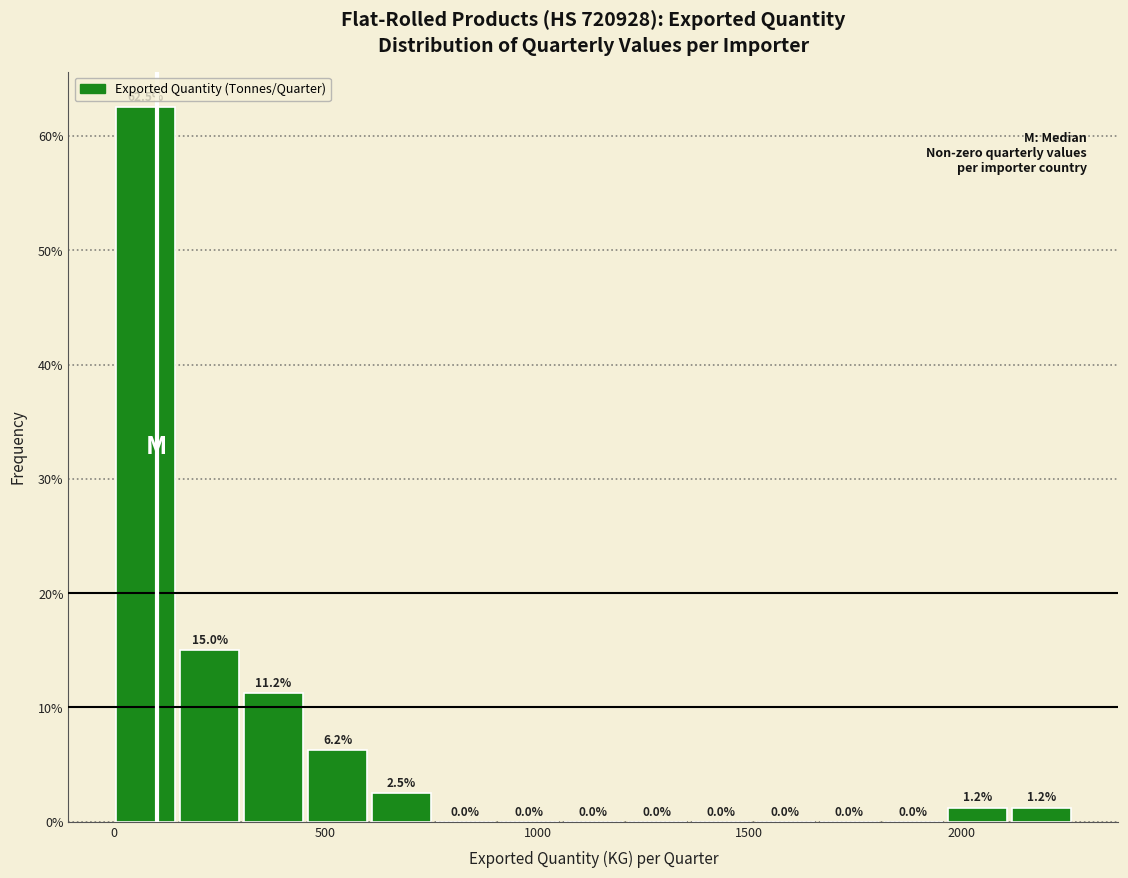

Read against the x-axis, roughly where is the centre of the tallest bar?

100